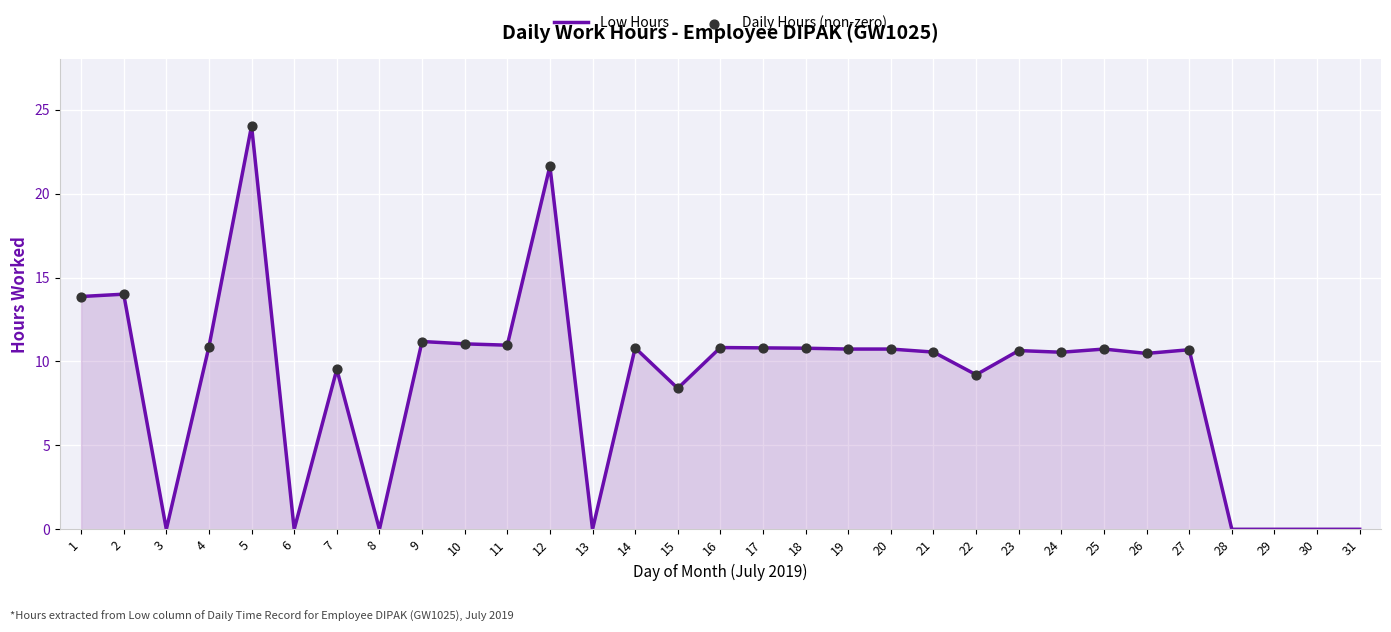

Approximately how many times larger is the value at 12 compared to 7?

2.3